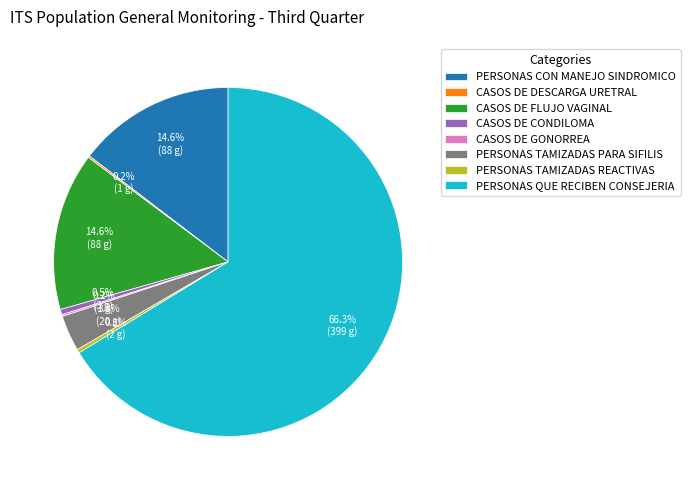

What is the largest slice in the pie chart?

PERSONAS QUE RECIBEN CONSEJERIA